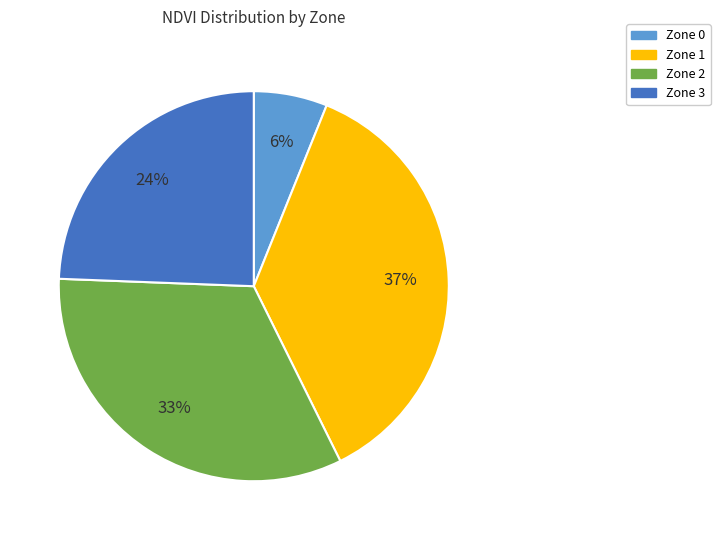

Count the number of slices in the pie.

4